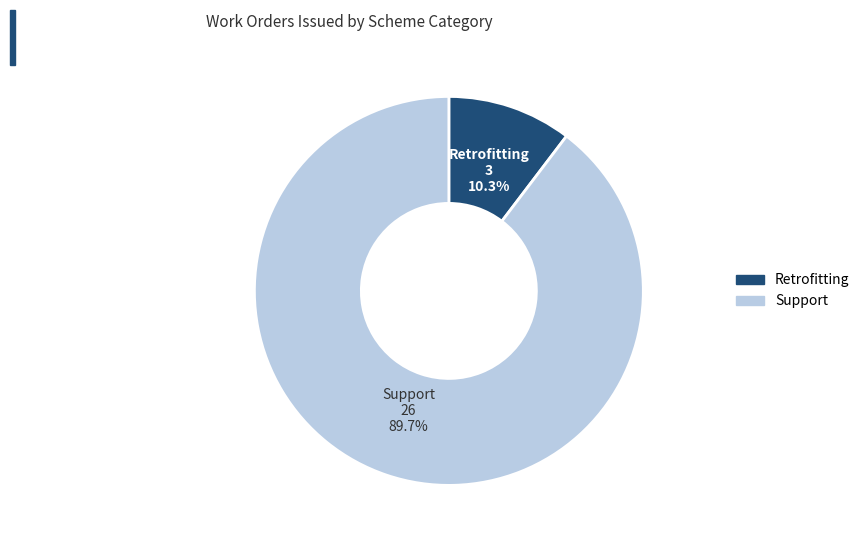

Is it true that Retrofitting is 10% of the pie?

True